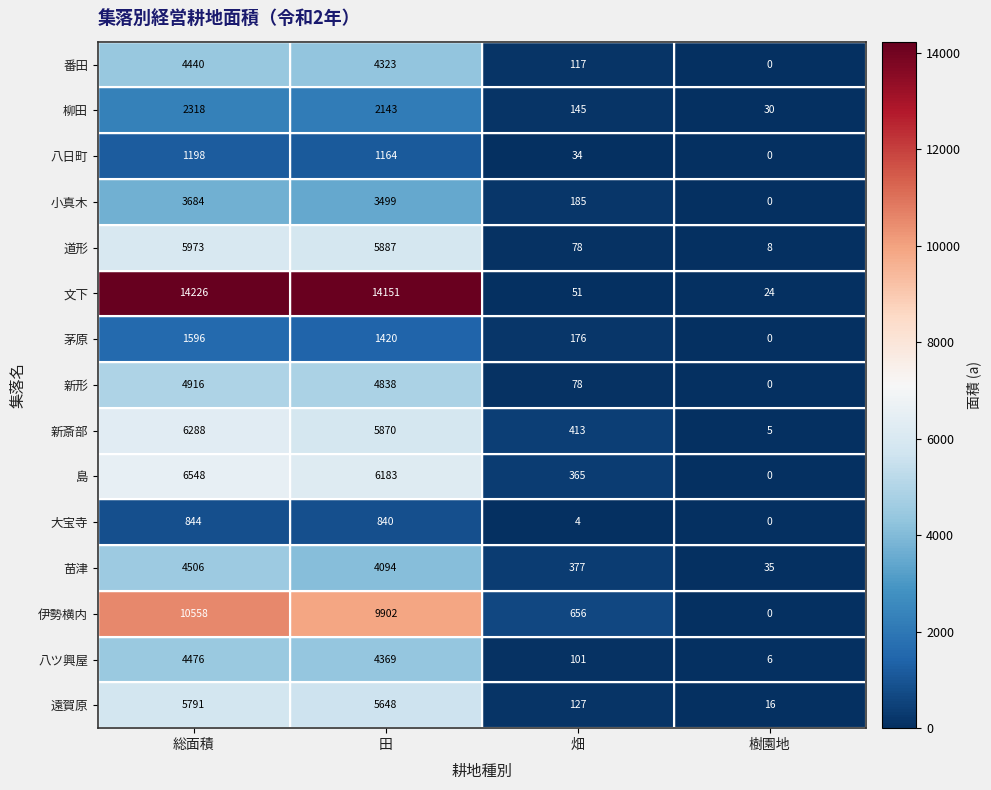

What is the average value of the 新斎部 series?

3144